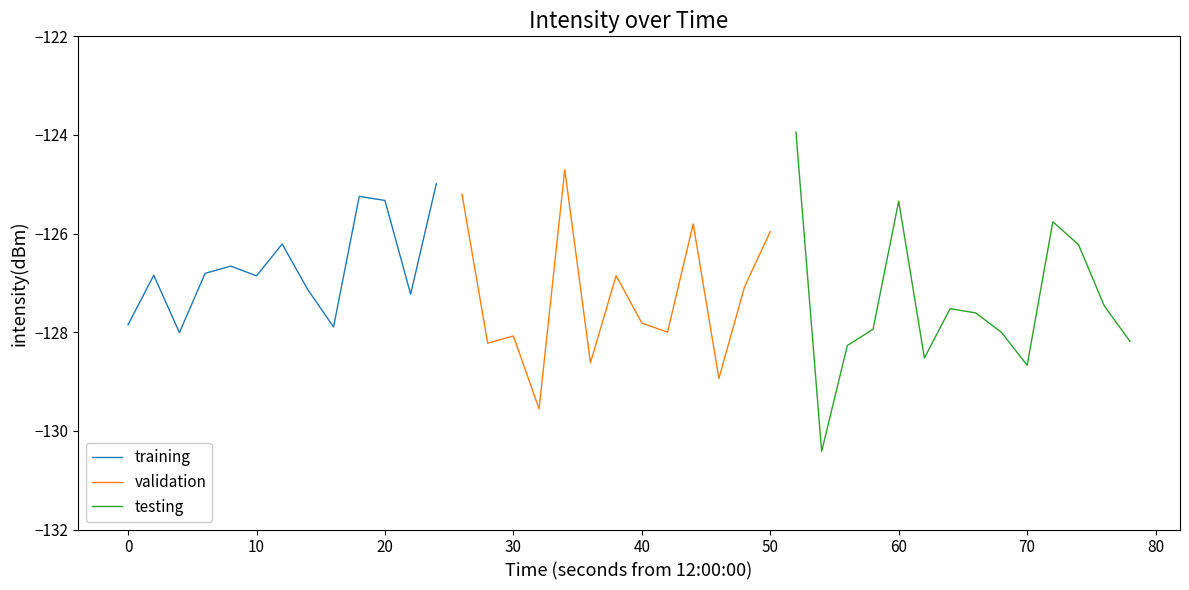

Rank the categories by value from highest to lowest.

26, 17, 12, 13, 9, 10, 30, 36, 22, 25, 6, 37, 4, 3, 1, 19, 5, 24, 7, 11, 38, 32, 33, 20, 0, 8, 29, 21, 34, 2, 15, 39, 14, 28, 31, 18, 35, 23, 16, 27